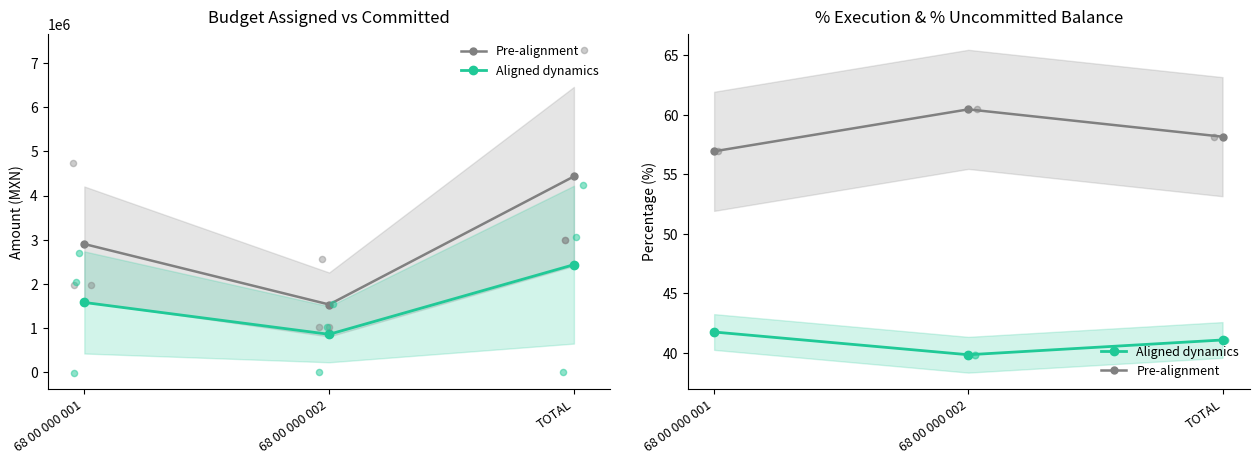

Which series contains the lowest Y value?

Aligned dynamics